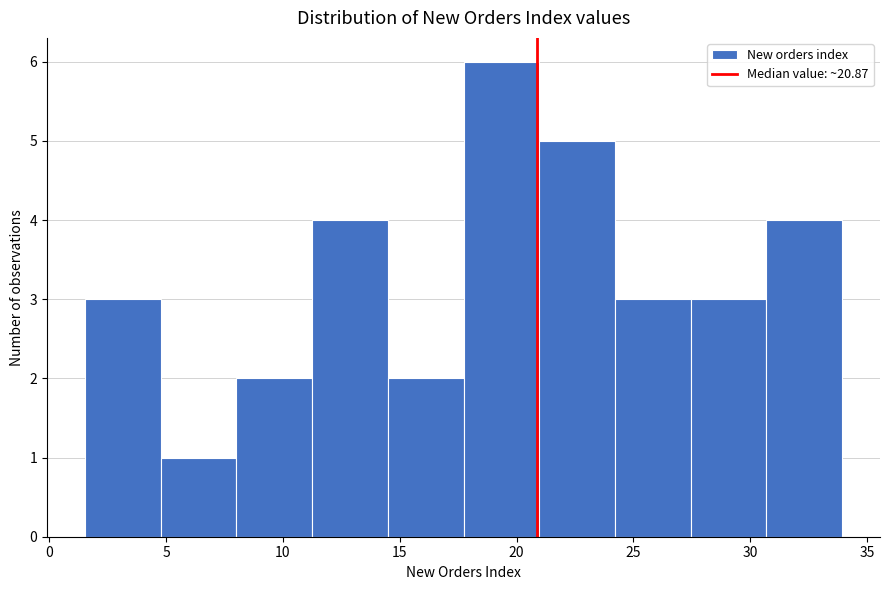

What is the height of the bar covering 5.0 to 8.0 on the x-axis? Neither the bar edges nor the heights are printed on the chart, so give them approximately, as read against the axes.

1